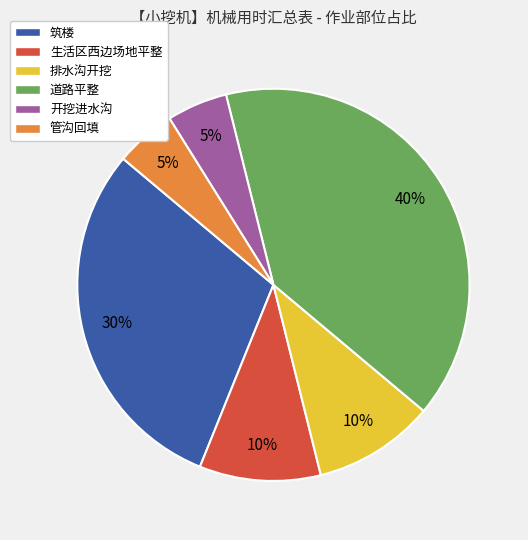

Do 开挖进水沟 and 管沟回填 together represent more than half of the pie?

No